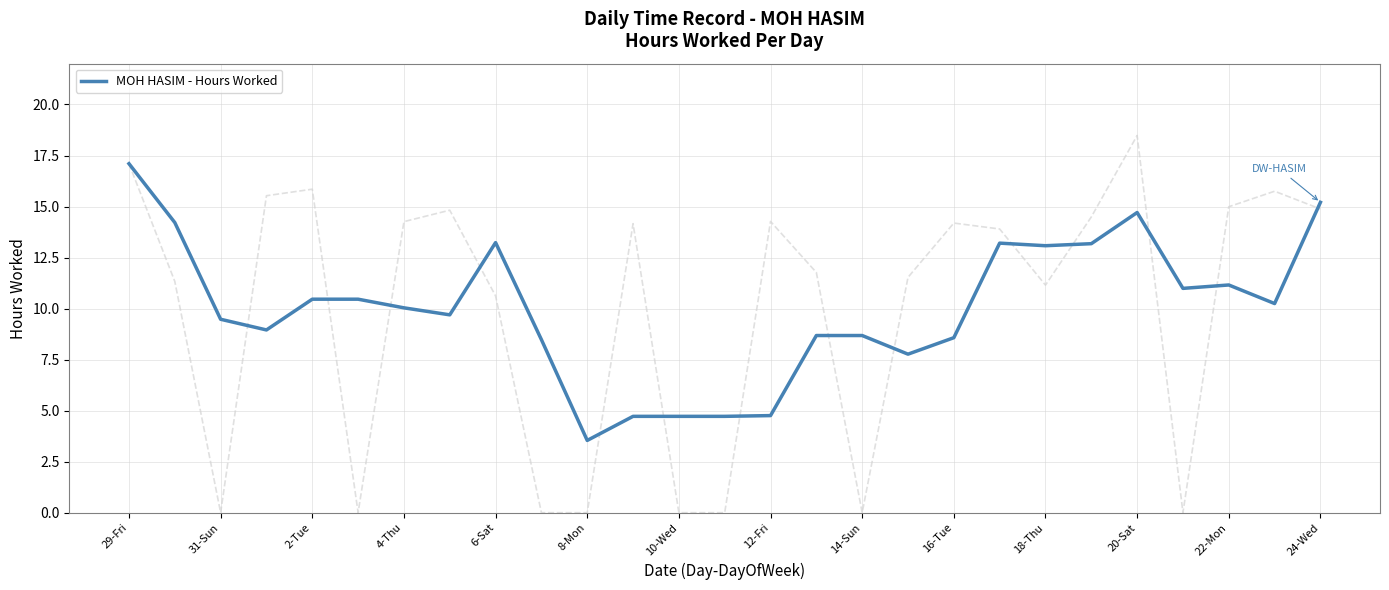

Reading right to left, what are all the values shown in this chart?

15.2	10.2	11.2	11.0	14.7	13.2	13.1	13.2	8.6	7.8	8.7	8.7	4.8	4.7	4.7	4.7	3.5	8.5	13.2	9.7	10.0	10.5	10.5	9.0	9.5	14.2	17.1